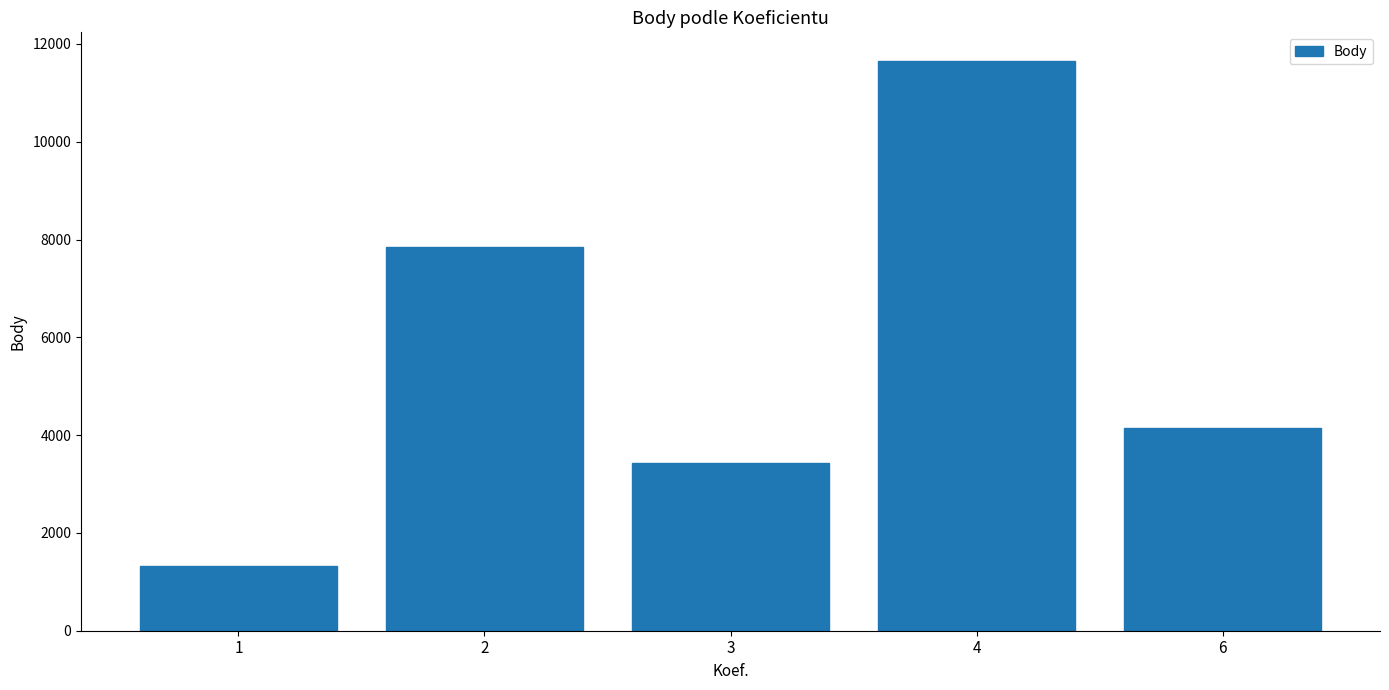

Where is the data nearest to the value 6485?

2